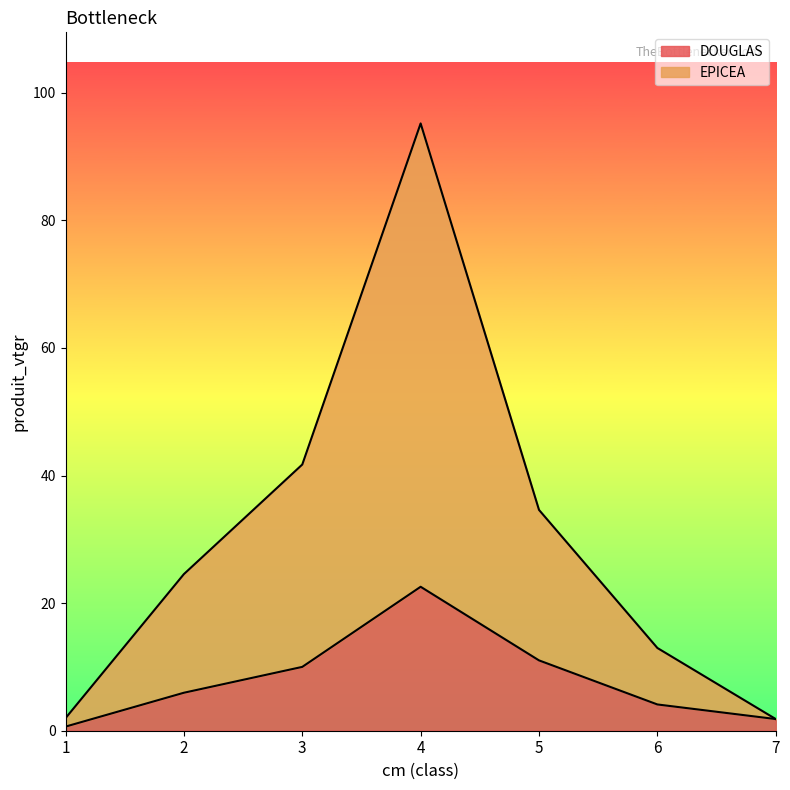

Does the chart display data point markers on the line(s)?

No